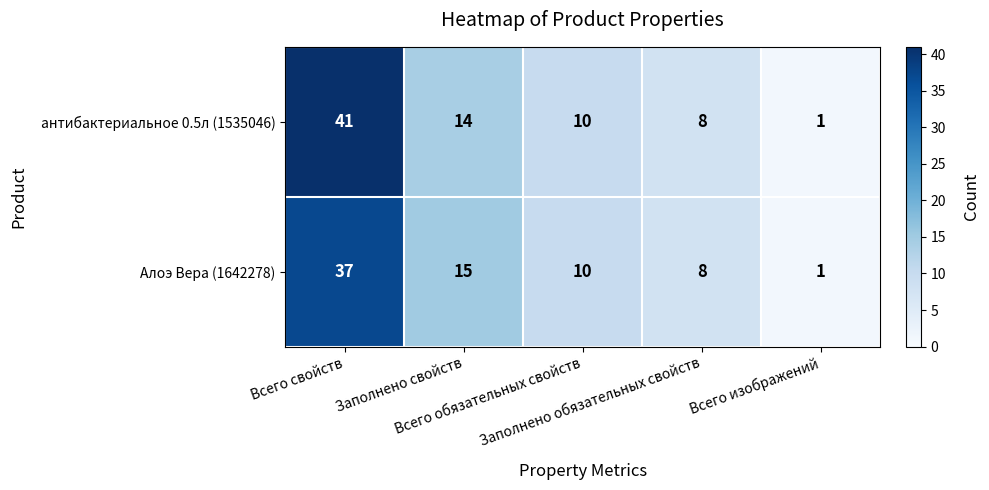

How many distinct data groups are displayed?

2